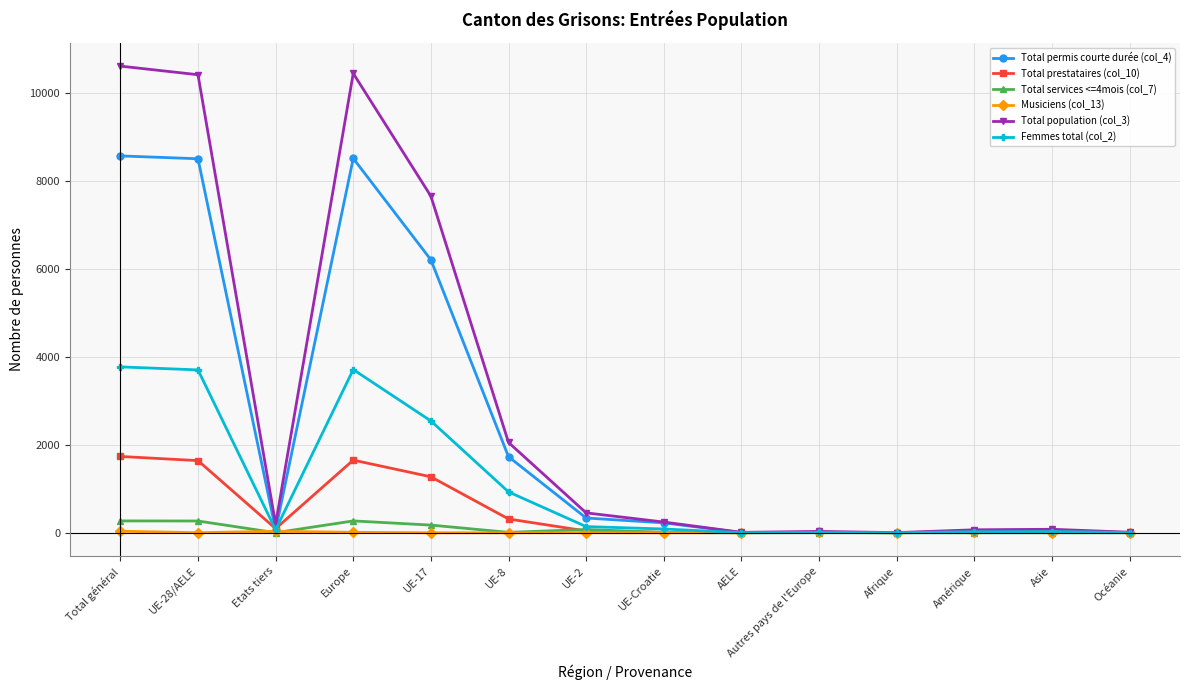

Which series has the widest spread of values?

Total population (col_3)